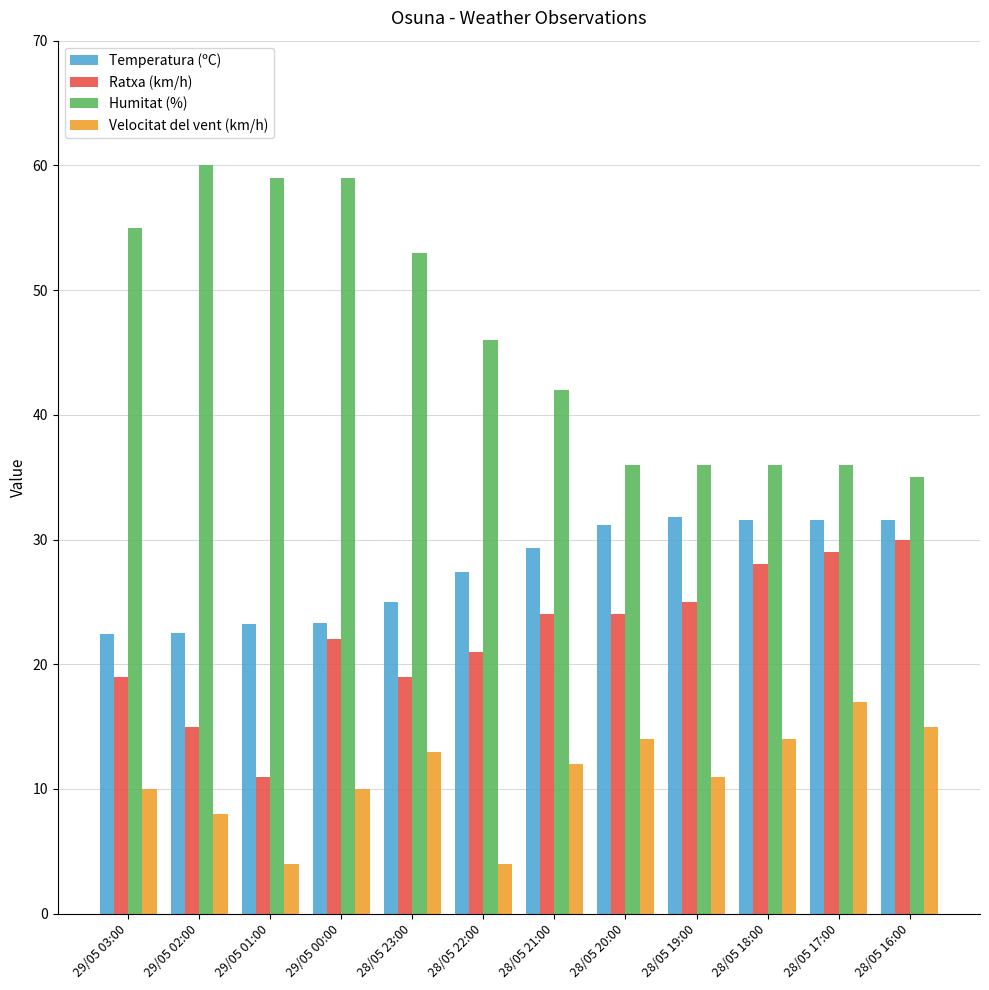

At which label is Humitat (%) closest to 47?

28/05 22:00